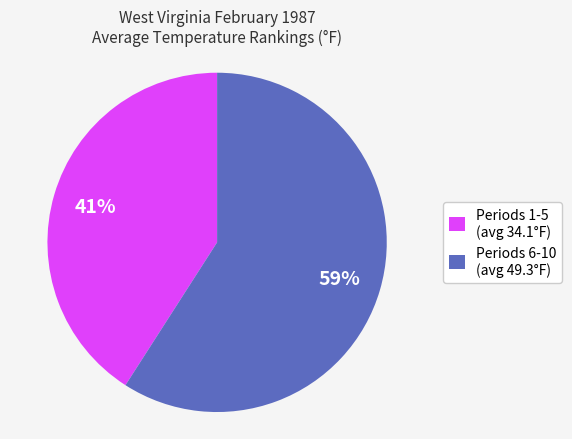

To the nearest percent, what is the difference between the largest and smallest slice percentages?

18%